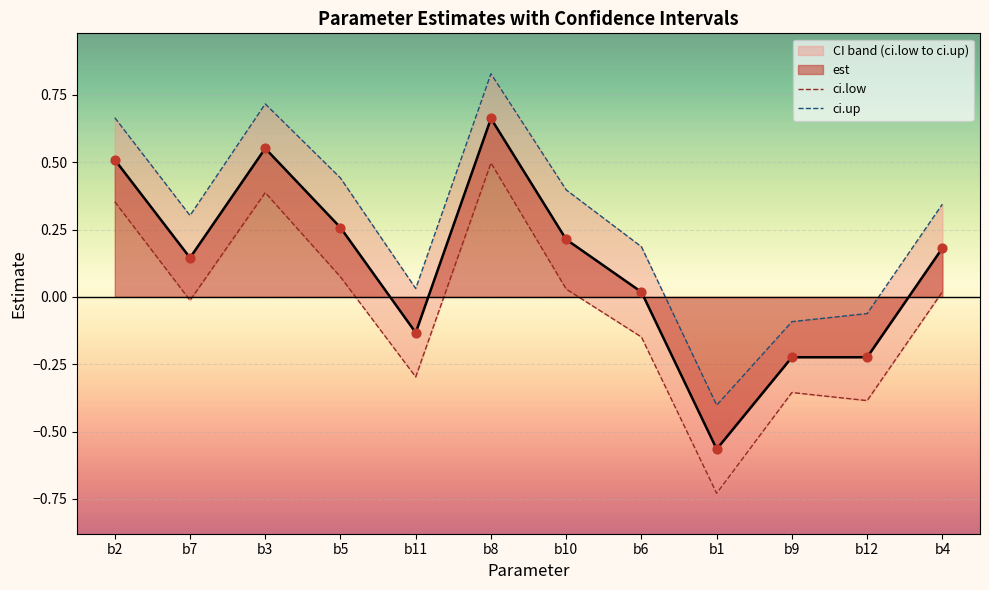

Which series reaches the maximum Y coordinate?

ci.up